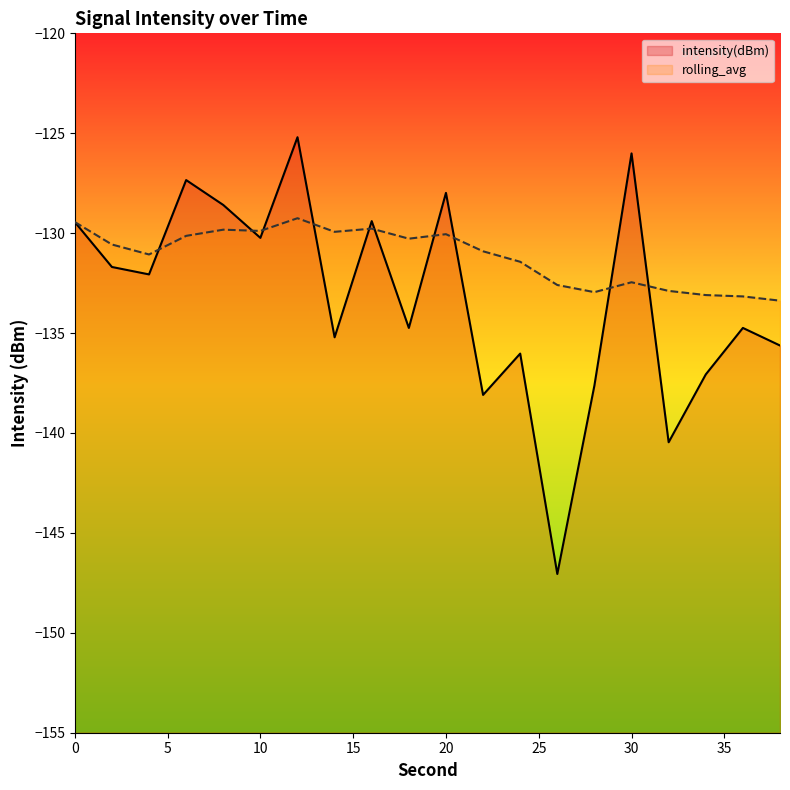

What is the minimum value for intensity(dBm)?

-147.1